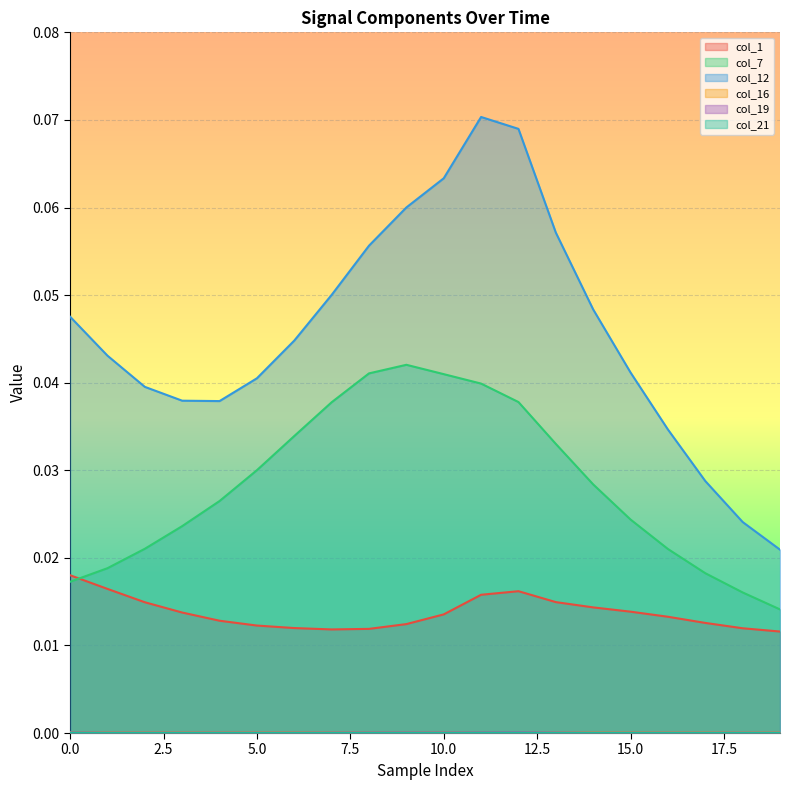

List the series in order of their peak value, highest first.

col_12, col_7, col_1, col_16, col_19, col_21